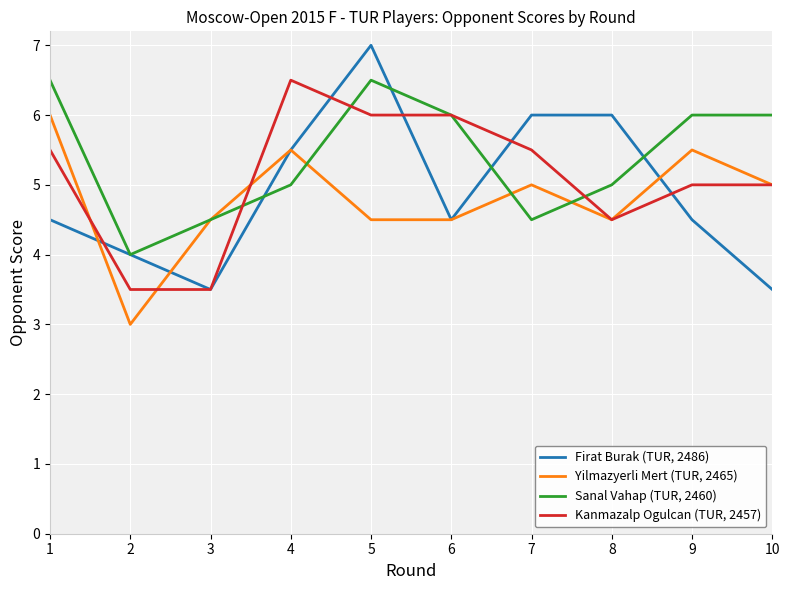

True or false: Firat Burak (TUR, 2486) and Yilmazyerli Mert (TUR, 2465) cross at least once.

True